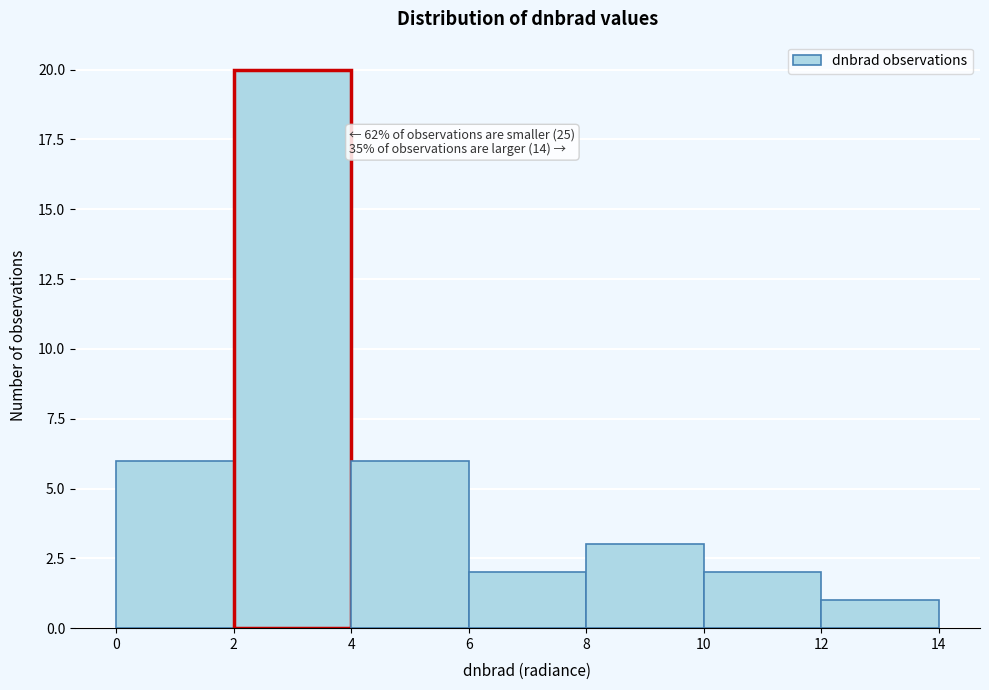

Which range on the x-axis has the tallest bar?

2 to 4